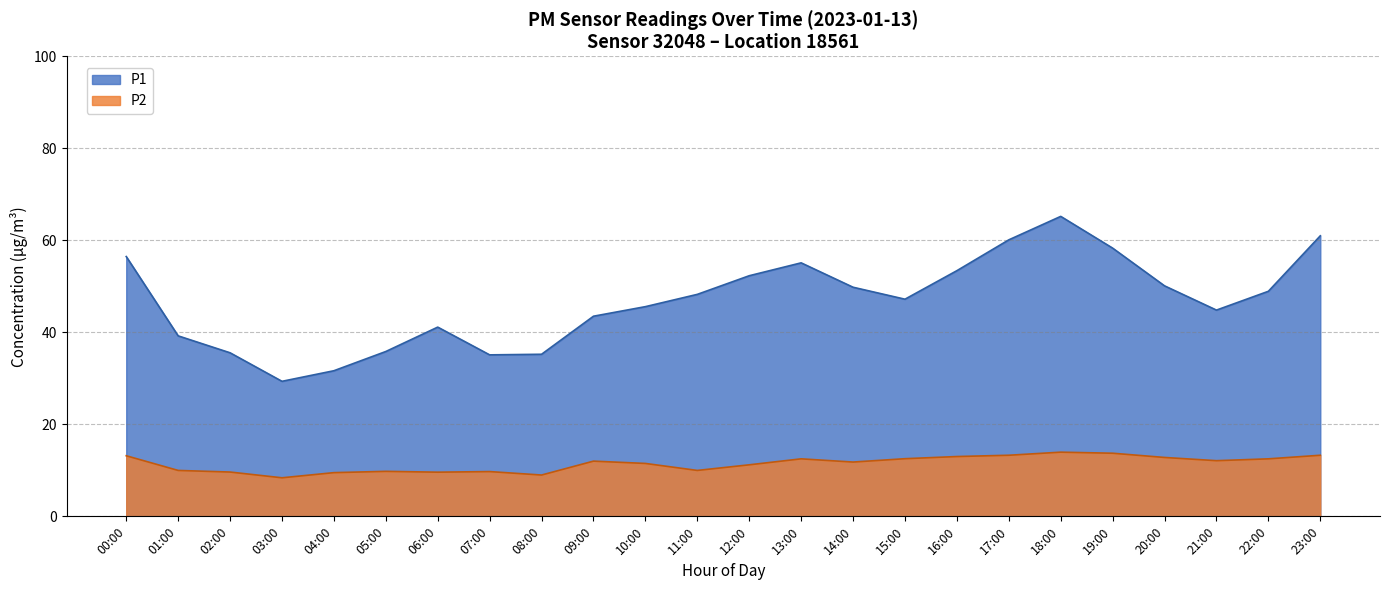

What is the minimum value for P2?

8.4